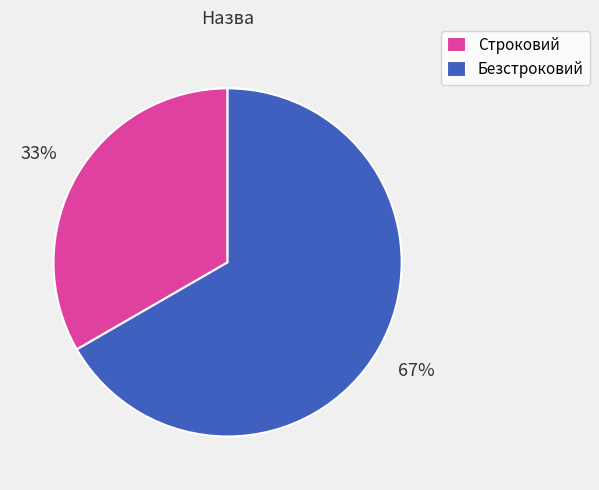

To the nearest percent, what portion does Безстроковий represent?

67%